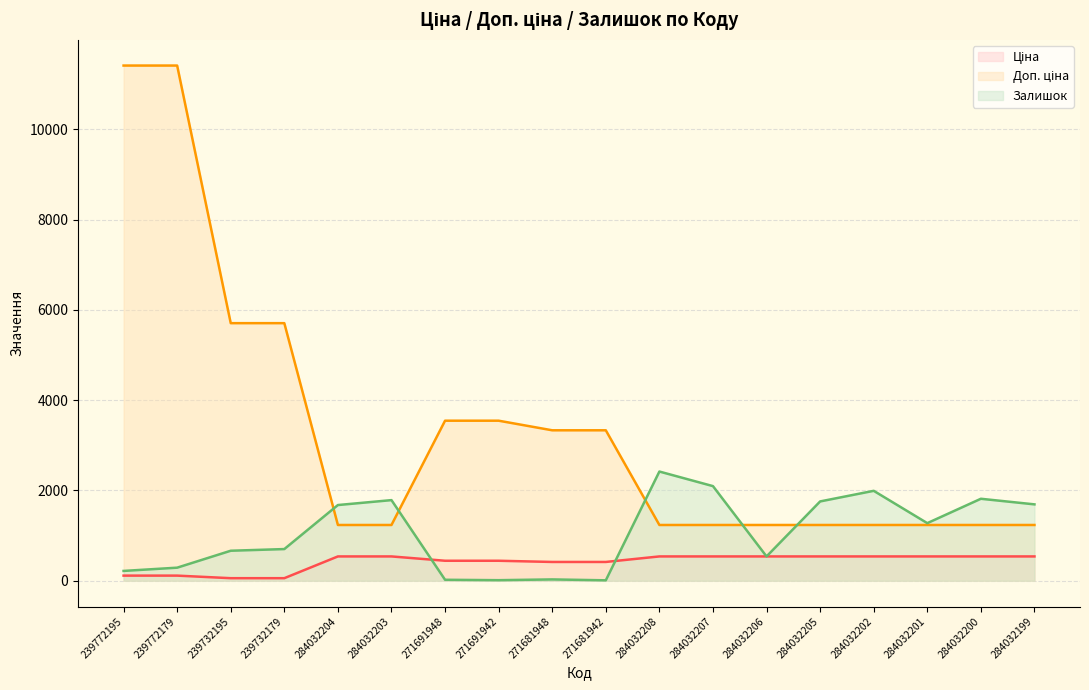

Which series has the largest total across all categories?

Доп. ціна